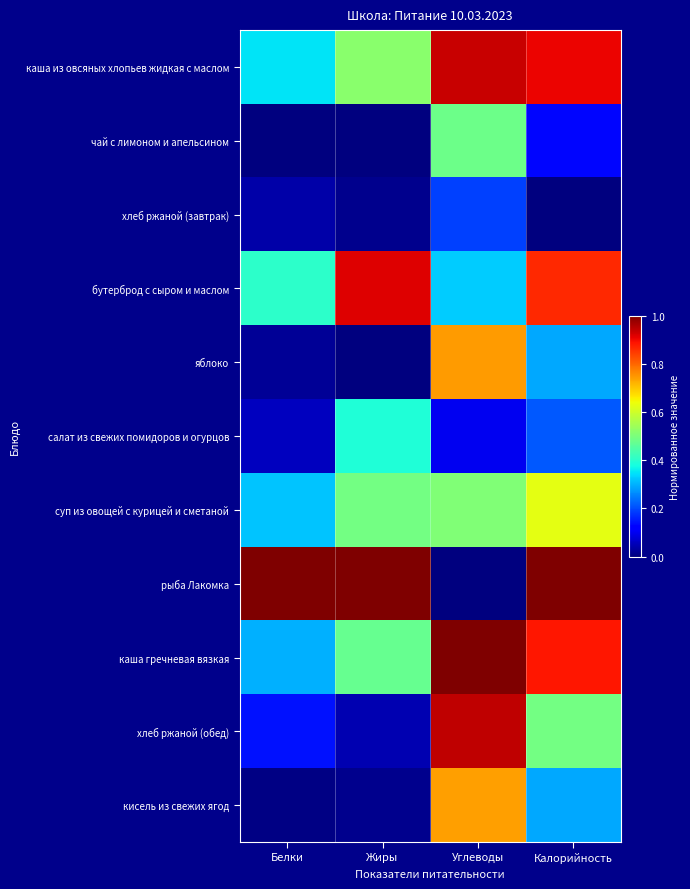

Reading left to right, transcribe all the data shown in this chart.

каша из овсяных хлопьев жидкая с маслом: Белки=0.3	Жиры=0.5	Углеводы=0.9	Калорийность=0.9
чай с лимоном и апельсином: Белки=0.0	Жиры=0.0	Углеводы=0.5	Калорийность=0.1
хлеб ржаной (завтрак): Белки=0.0	Жиры=0.0	Углеводы=0.2	Калорийность=0.0
бутерброд с сыром и маслом: Белки=0.4	Жиры=0.9	Углеводы=0.3	Калорийность=0.9
яблоко: Белки=0.0	Жиры=0.0	Углеводы=0.7	Калорийность=0.3
салат из свежих помидоров и огурцов: Белки=0.1	Жиры=0.4	Углеводы=0.1	Калорийность=0.2
суп из овощей с курицей и сметаной: Белки=0.3	Жиры=0.5	Углеводы=0.5	Калорийность=0.6
рыба Лакомка: Белки=1.0	Жиры=1.0	Углеводы=0.0	Калорийность=1.0
каша гречневая вязкая: Белки=0.3	Жиры=0.5	Углеводы=1.0	Калорийность=0.9
хлеб ржаной (обед): Белки=0.1	Жиры=0.0	Углеводы=0.9	Калорийность=0.5
кисель из свежих ягод: Белки=0.0	Жиры=0.0	Углеводы=0.7	Калорийность=0.3